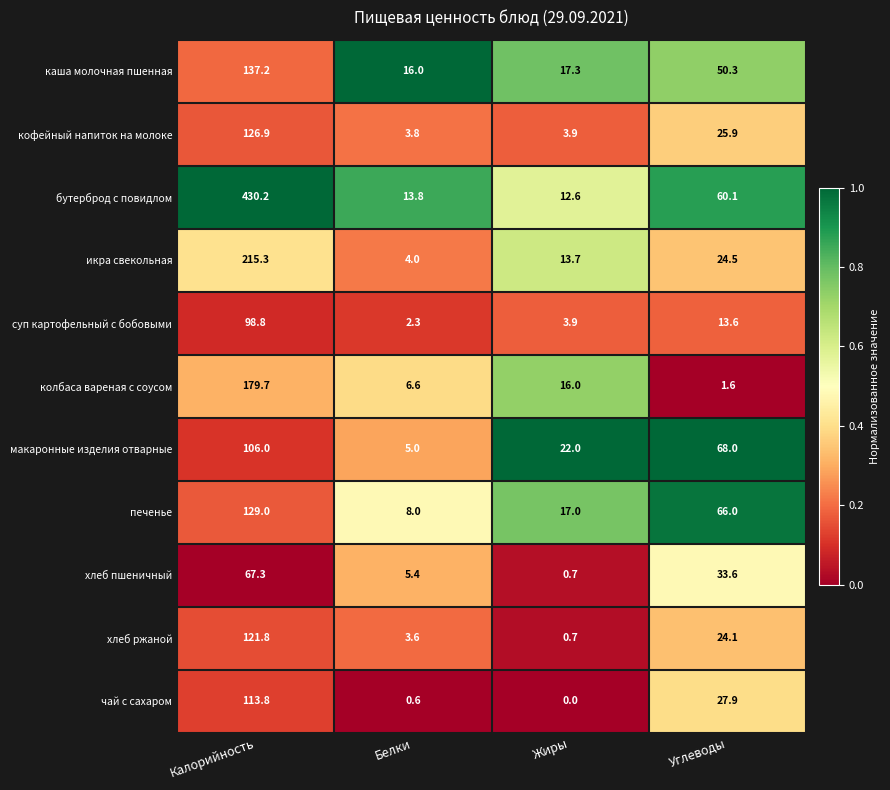

What is the difference between the хлеб ржаной values at Углеводы and Жиры?

23.4